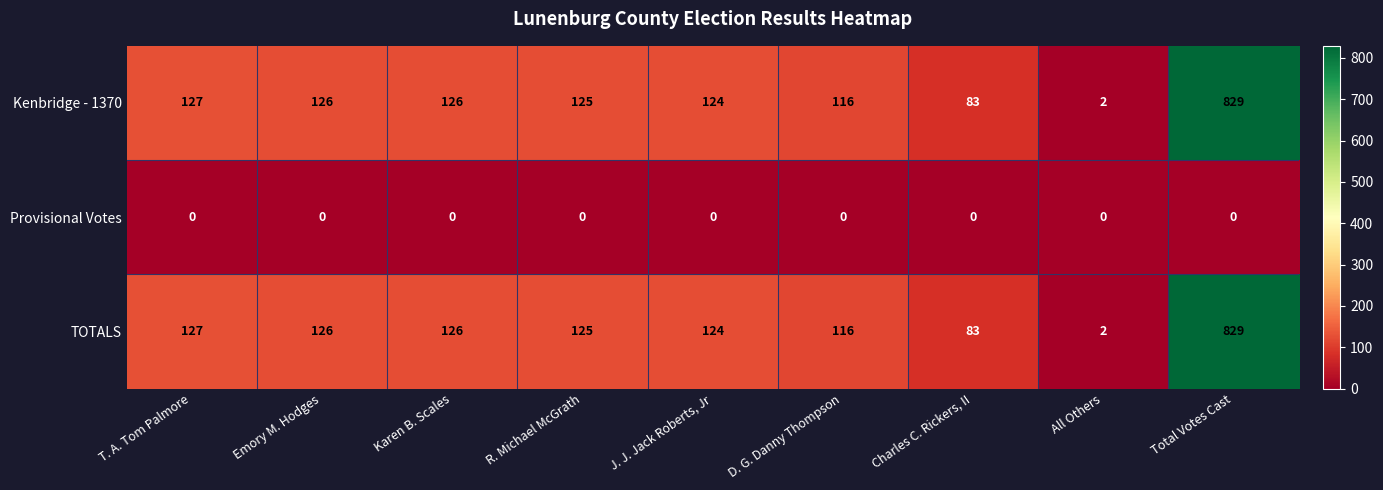

What is the difference between the Kenbridge - 1370 values at D. G. Danny Thompson and R. Michael McGrath?

9